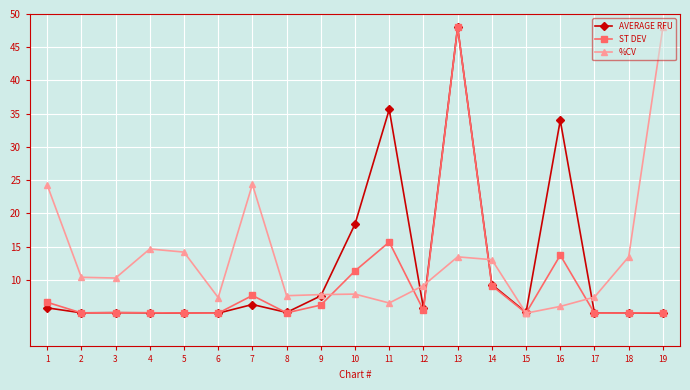

What is the average value of the AVERAGE RFU series?

11.6